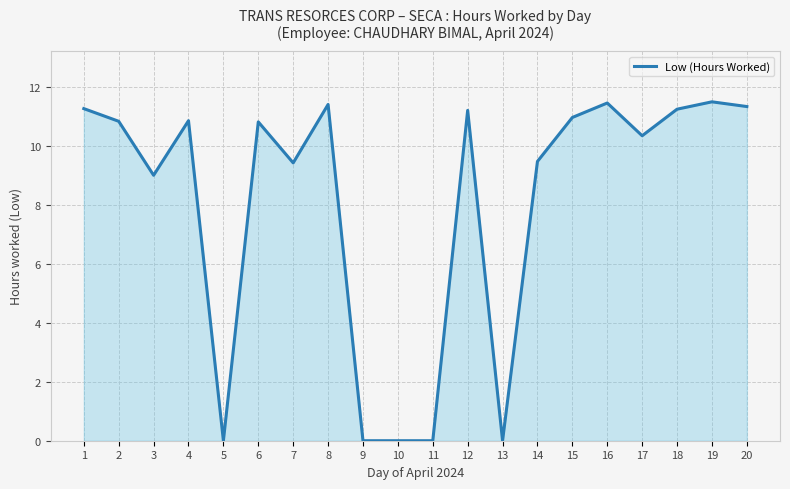

Where is the data nearest to the value 5?

3